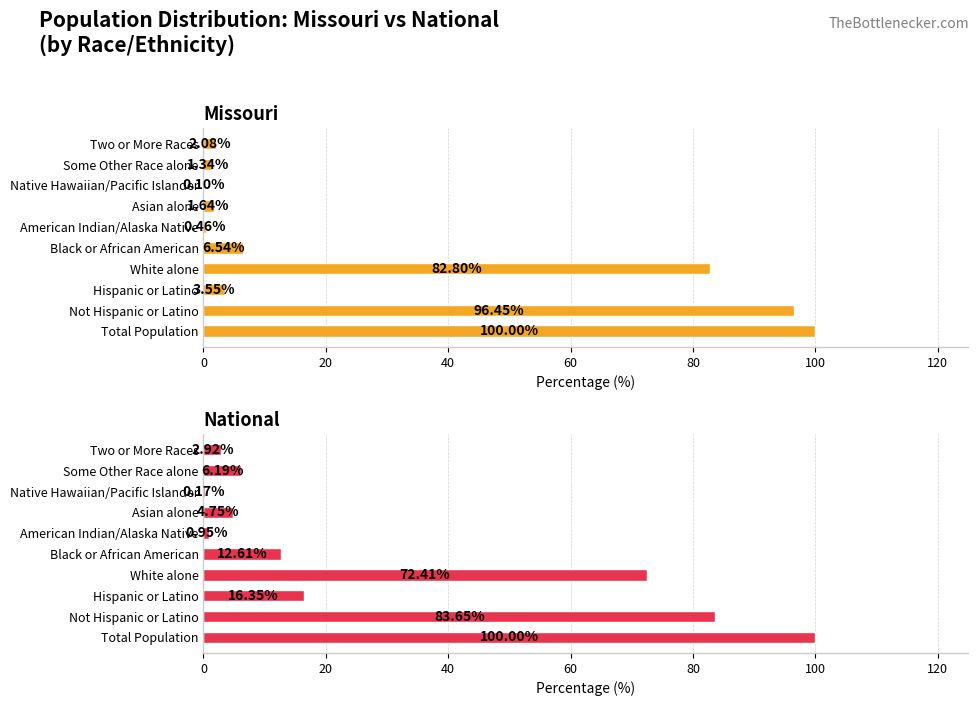

What are all the series names shown in the legend?

Missouri, National